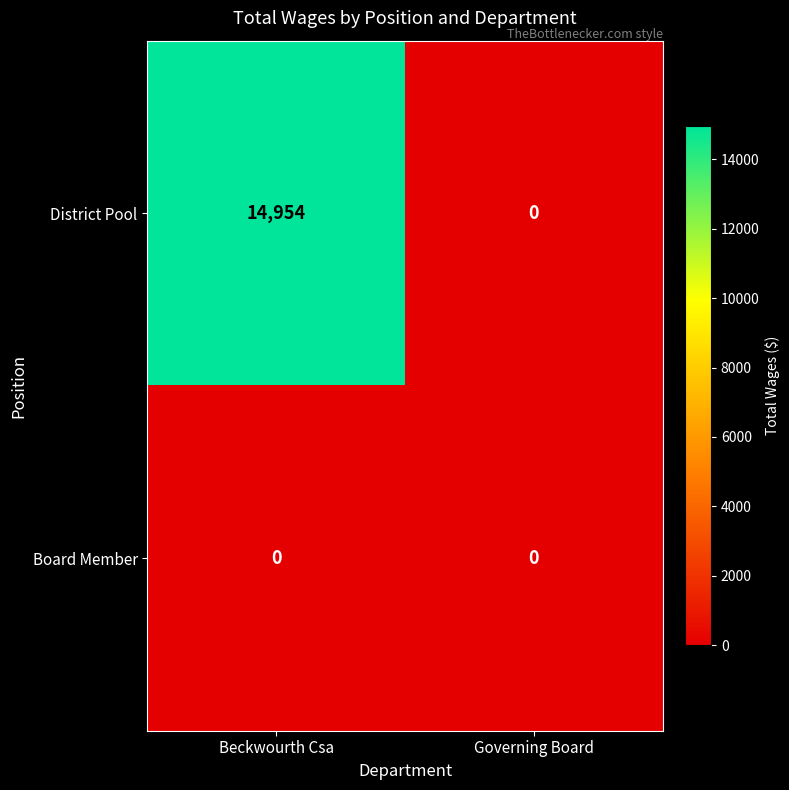

At which category is the sum across all series the highest?

Beckwourth Csa